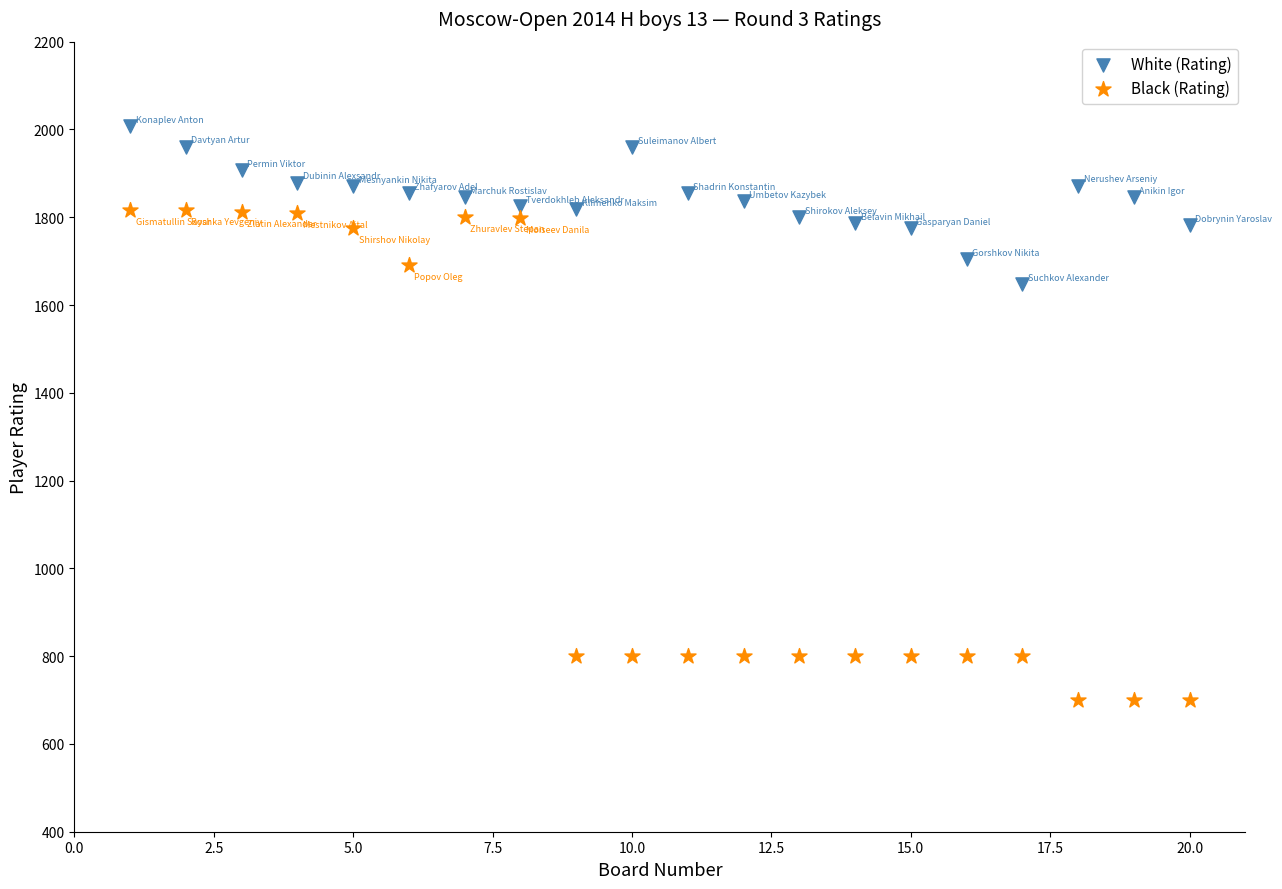

Which series has the largest Y range (max minus min)?

Black (Rating)